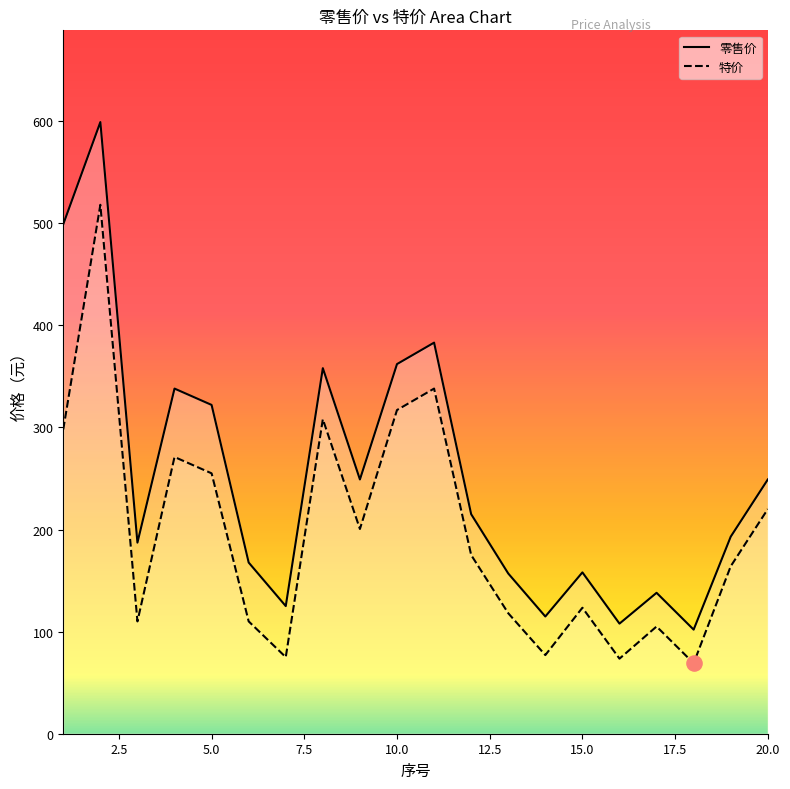

Which series has the largest total across all categories?

零售价